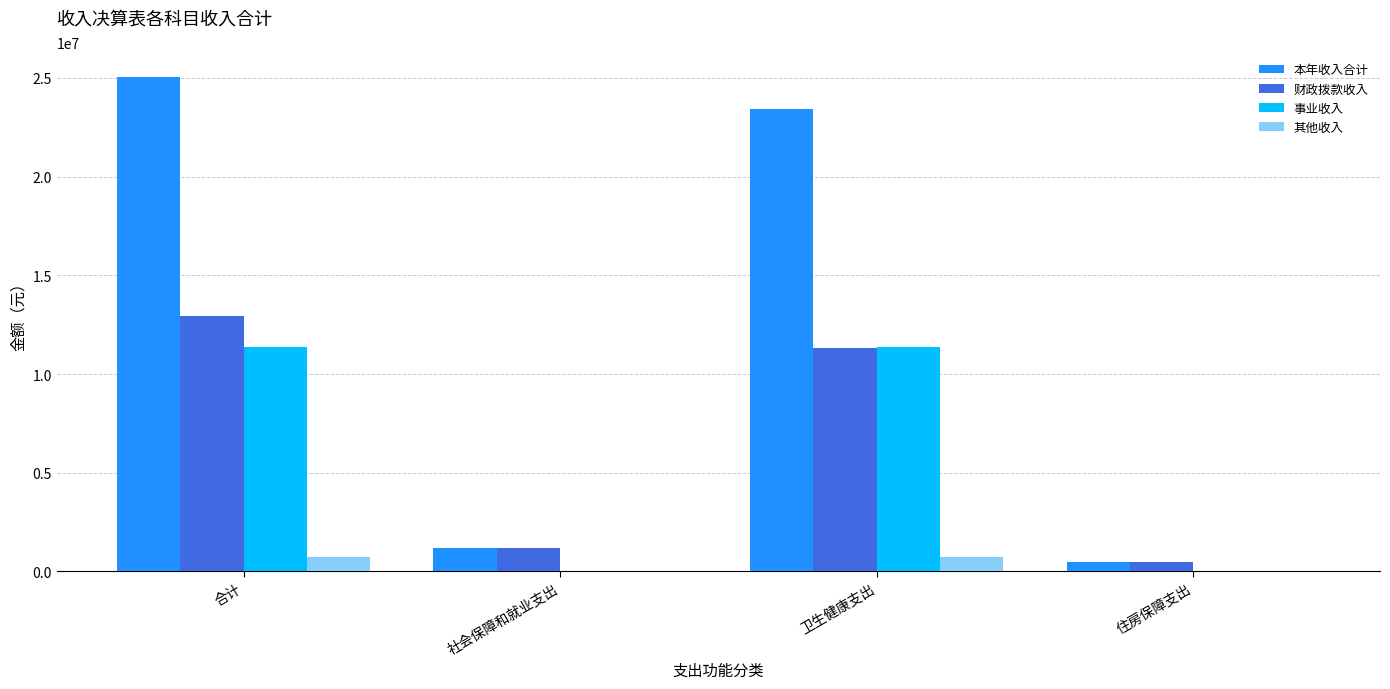

What is the approximate value of 事业收入 at 合计?

11391700.8